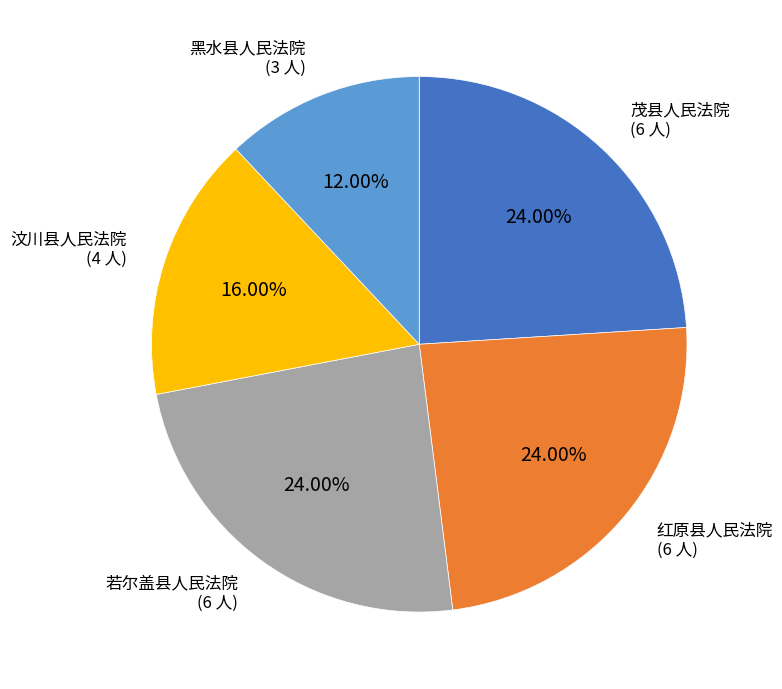

Does any single category account for the majority?

No